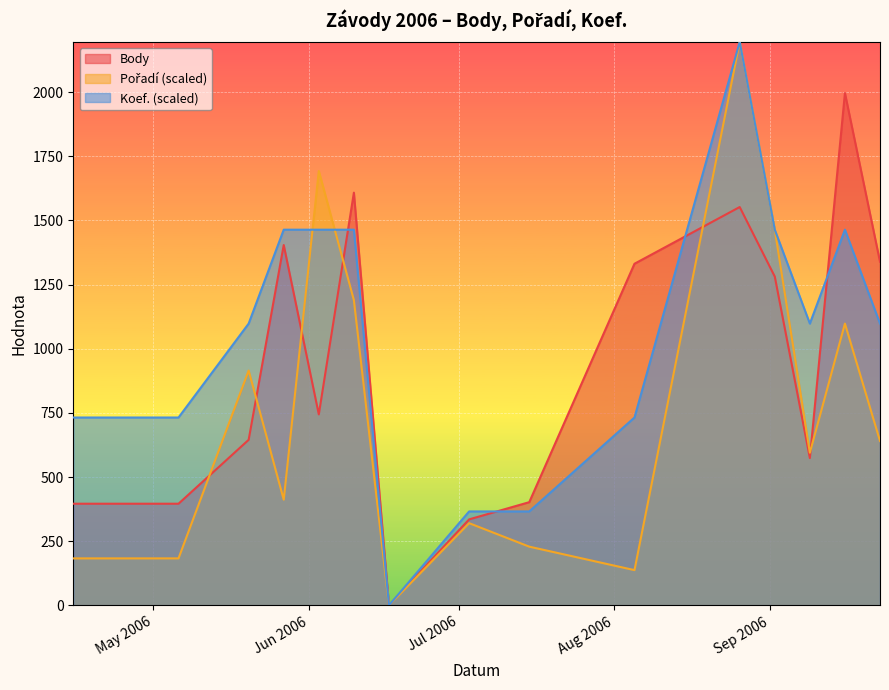

The value of Koef. at 2006-06-17 is 0.0. True or false?

True